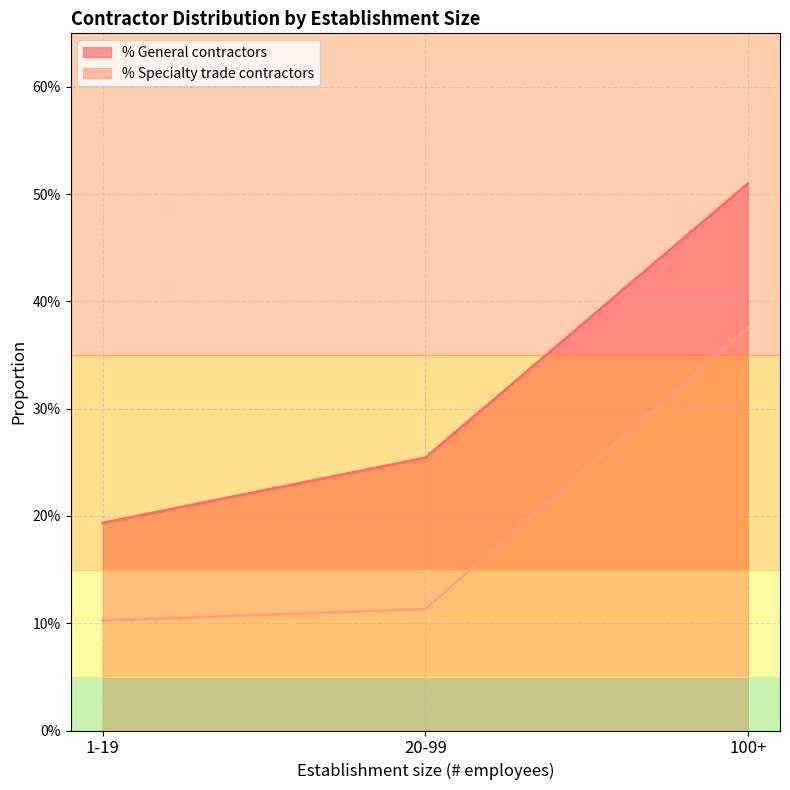

What is the label of the 2nd point from the right?

20-99